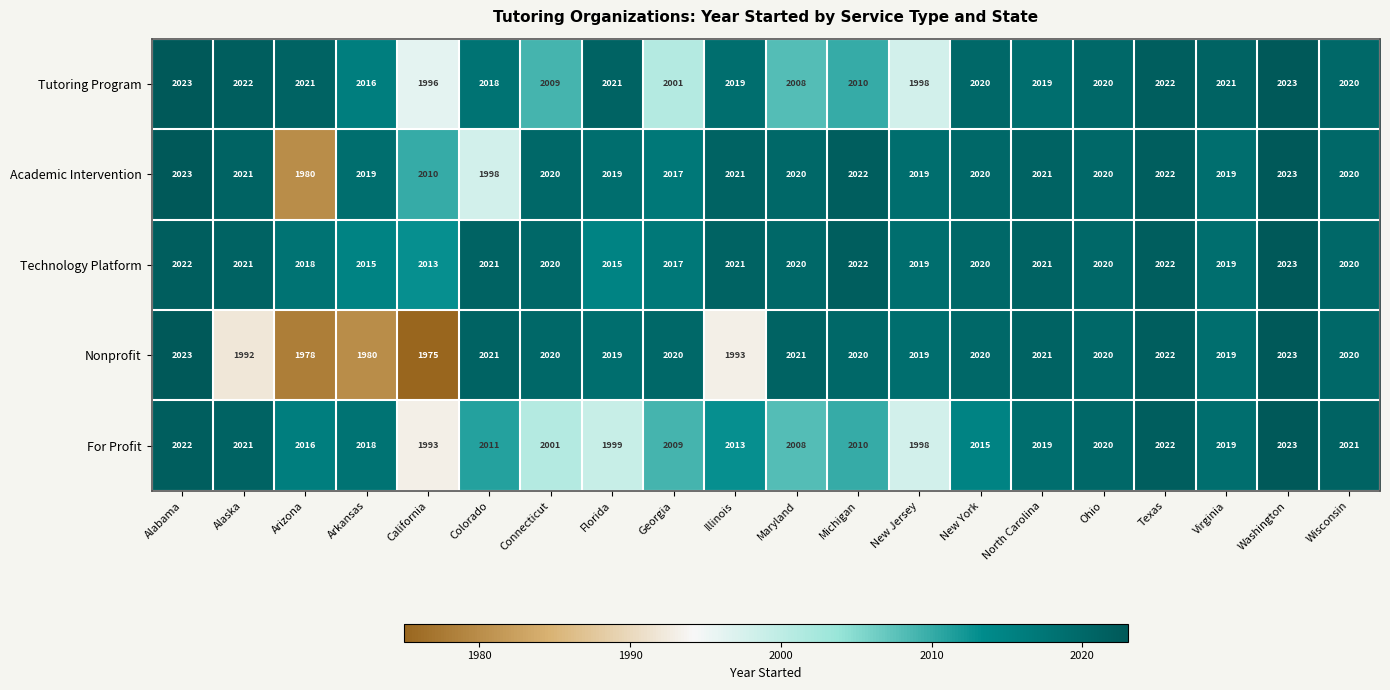

At which label is Technology Platform closest to 2018?

Arizona